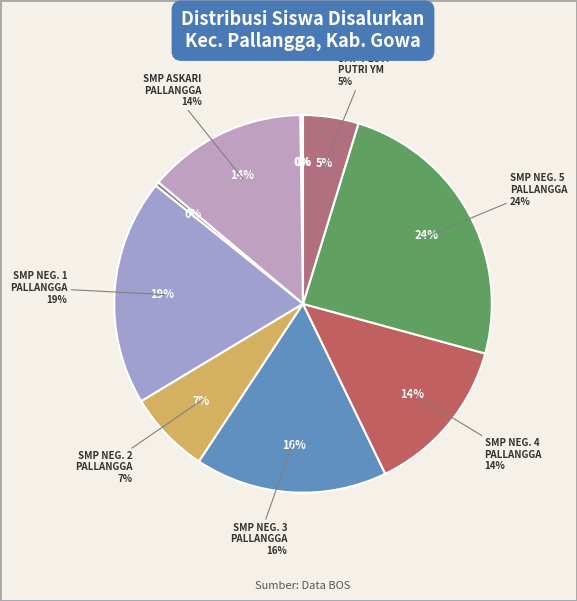

Rank the categories by value from highest to lowest.

SMP NEGERI 5 PALLANGGA, SMP NEGERI 1 PALLANGGA, SMP NEGERI 3 PALLANGGA, SMP ASKARI PALLANGGA, SMP NEGERI 4 PALLANGGA, SMP NEGERI 2 PALLANGGA, SMP PEST. PUTRI YATAMA MANDIRI, SMP IT MUKHLISIIN, SLB JENETALLASA, PKBM SURYA MANDIRI